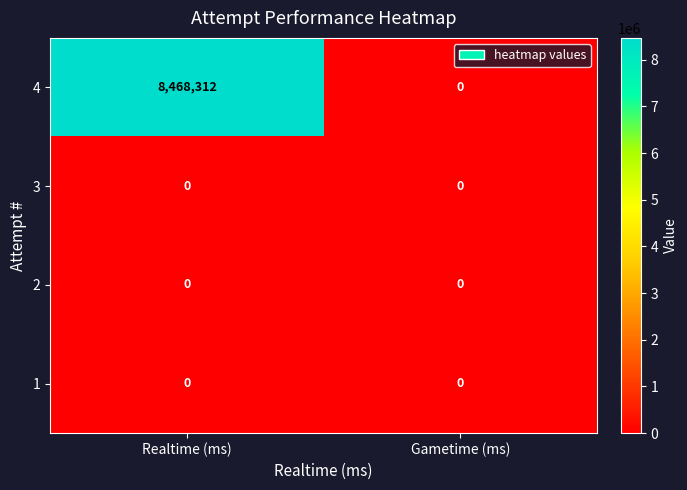

Which series has the largest range (max minus min)?

4